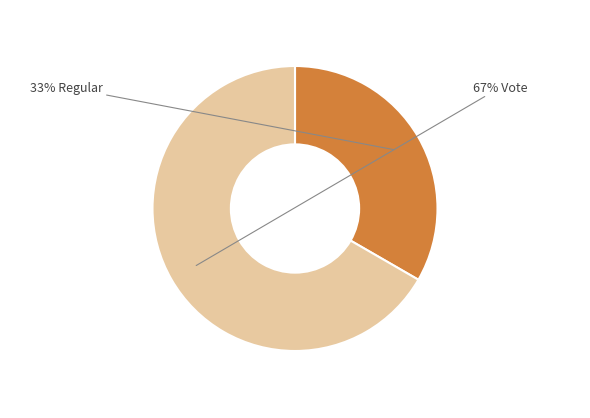

Does any single category account for the majority?

Yes